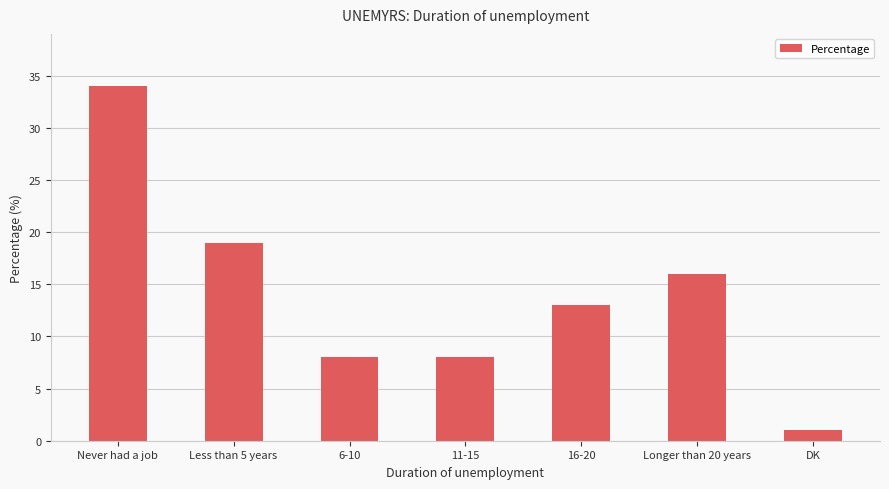

What is the change in value from 6-10 to DK?

-7